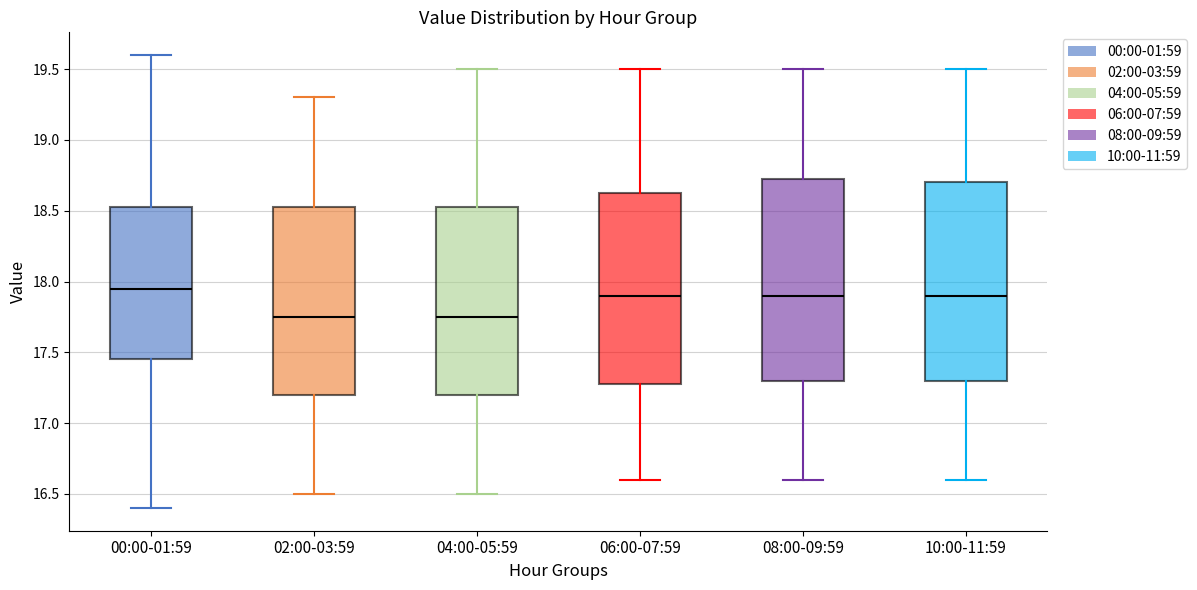

Which box's median line is the highest?

00:00-01:59